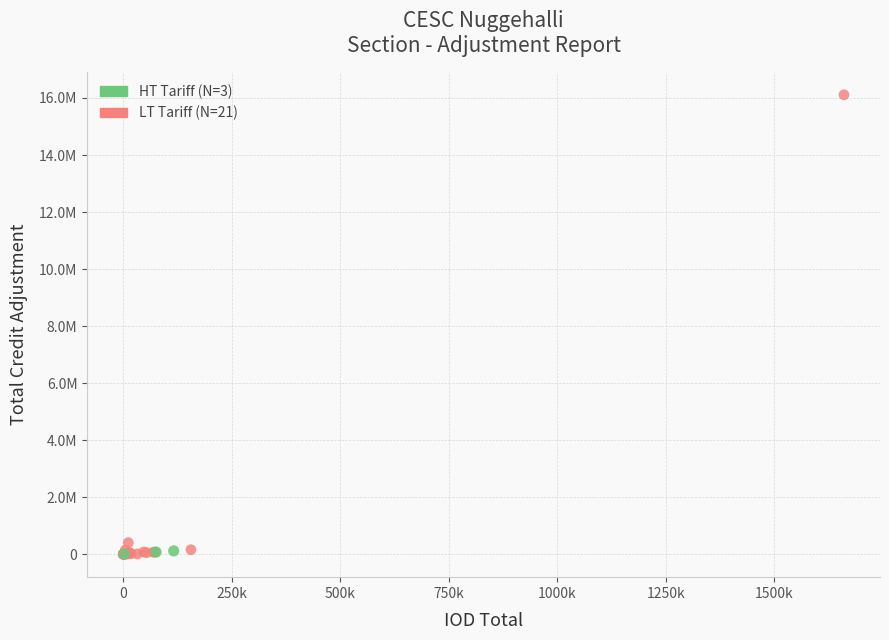

What are all the series names shown in the legend?

HT Tariff (N=3), LT Tariff (N=21)